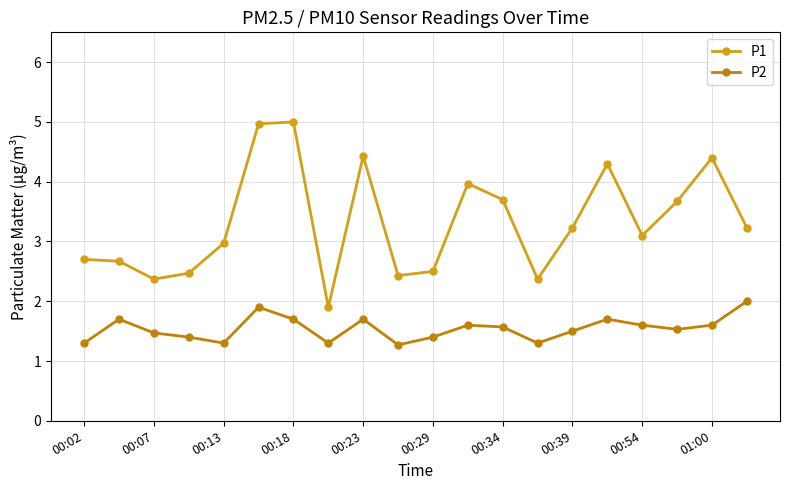

What is the sum of all P2 values?

30.8